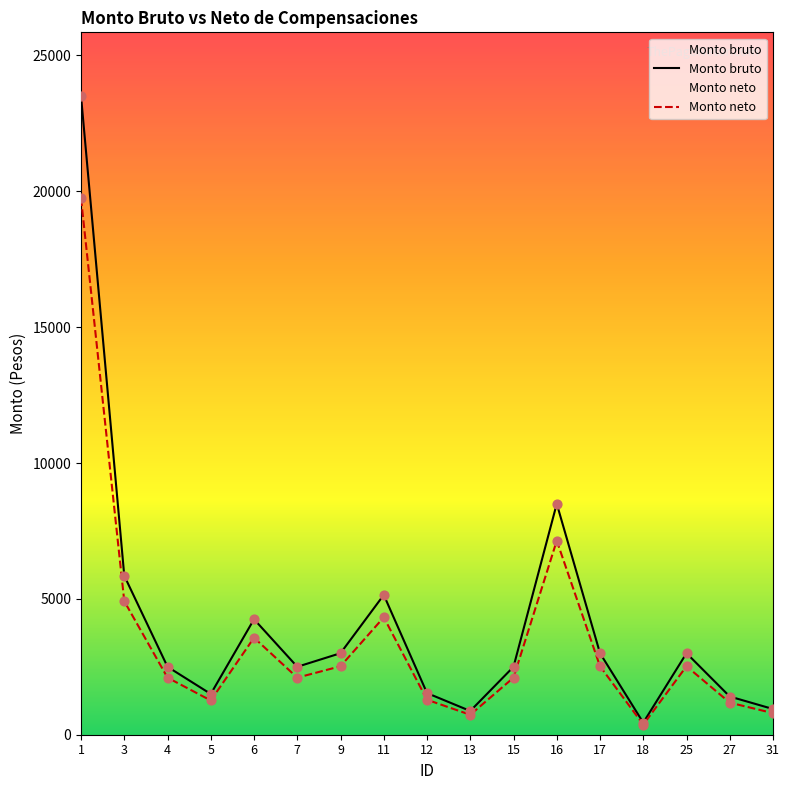

What are all the series names shown in the legend?

Monto bruto, Monto neto